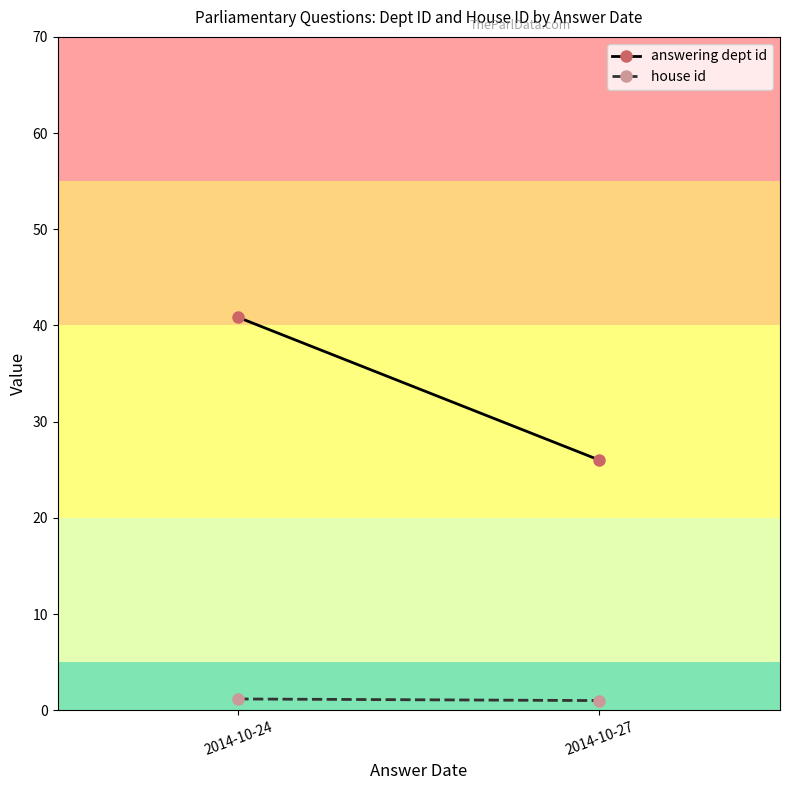

What is the approximate value of house id at 2014-10-27?

1.0